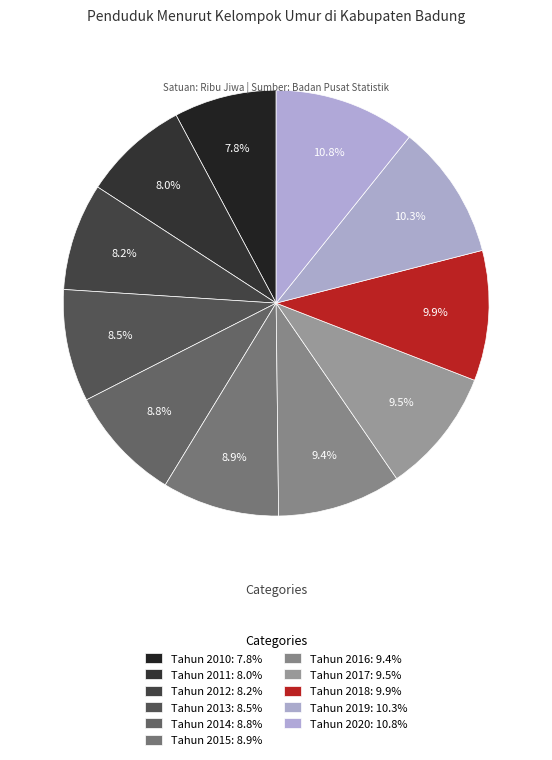

Is it true that Tahun 2019 is 10% of the pie?

True